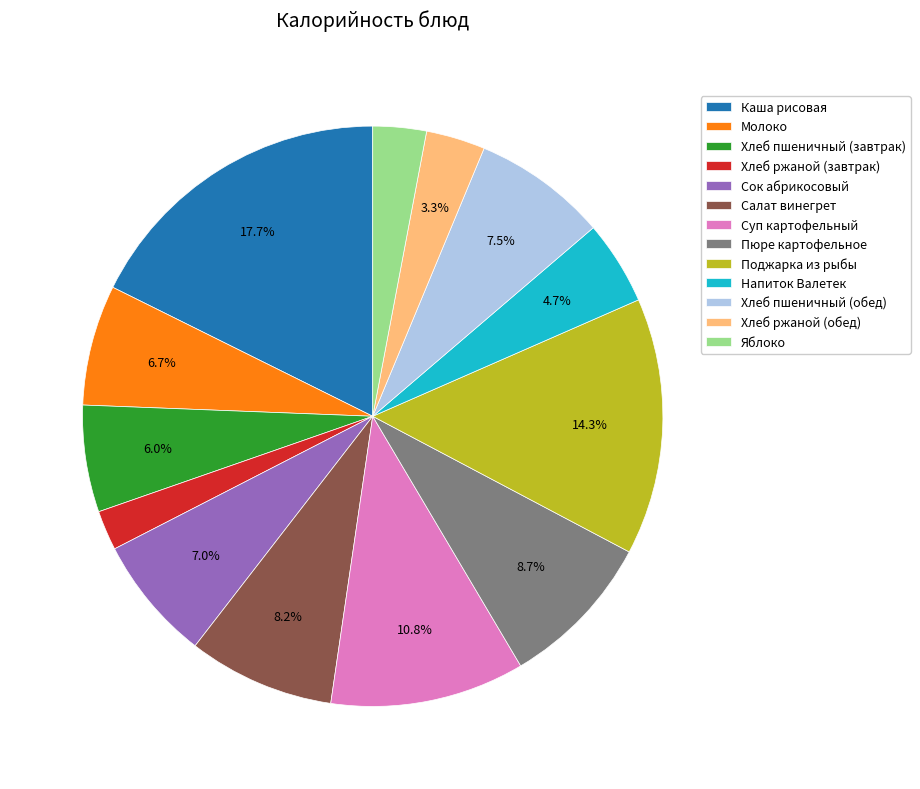

To the nearest percent, what is the combined percentage of Салат винегрет and Молоко?

15%